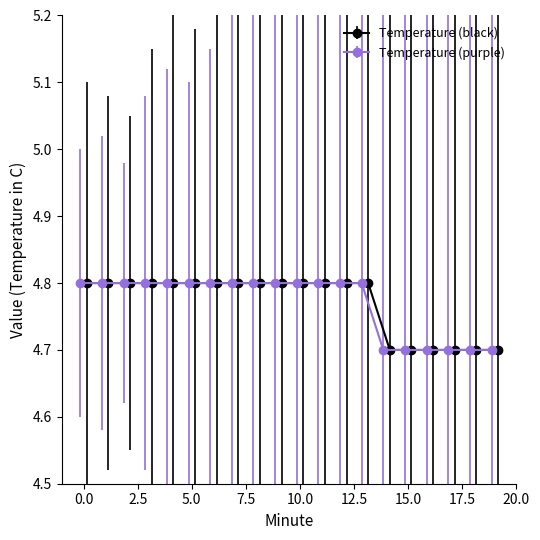

How many lines are shown in the chart?

2